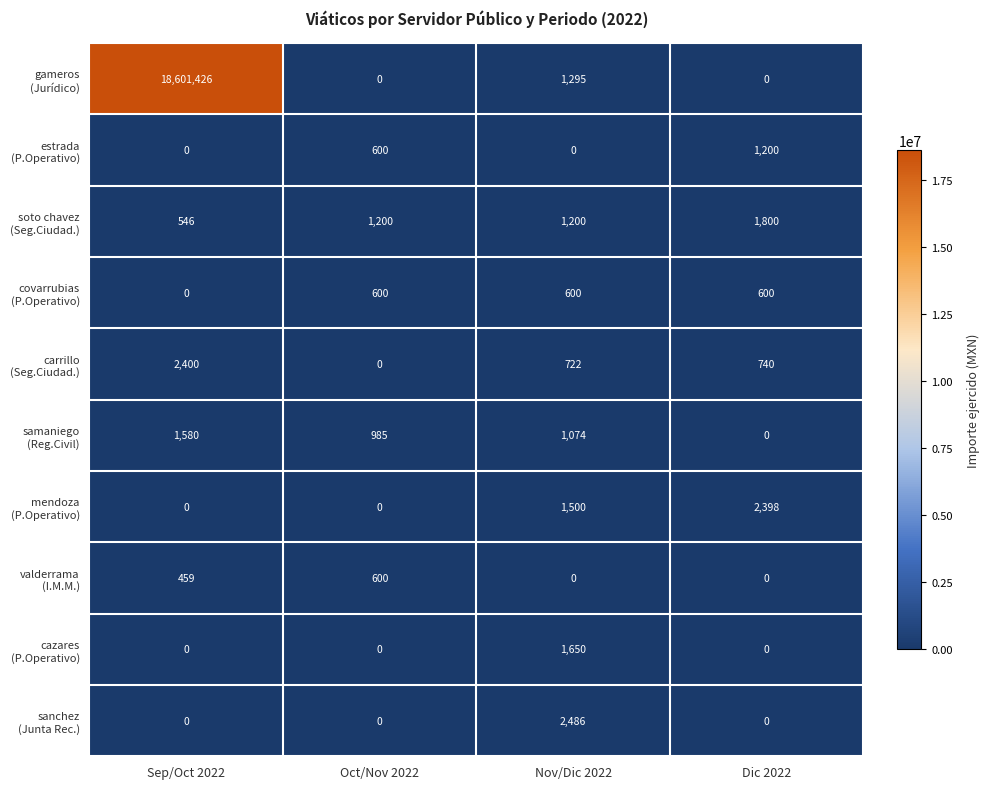

What is the maximum value shown in the chart?

18601426